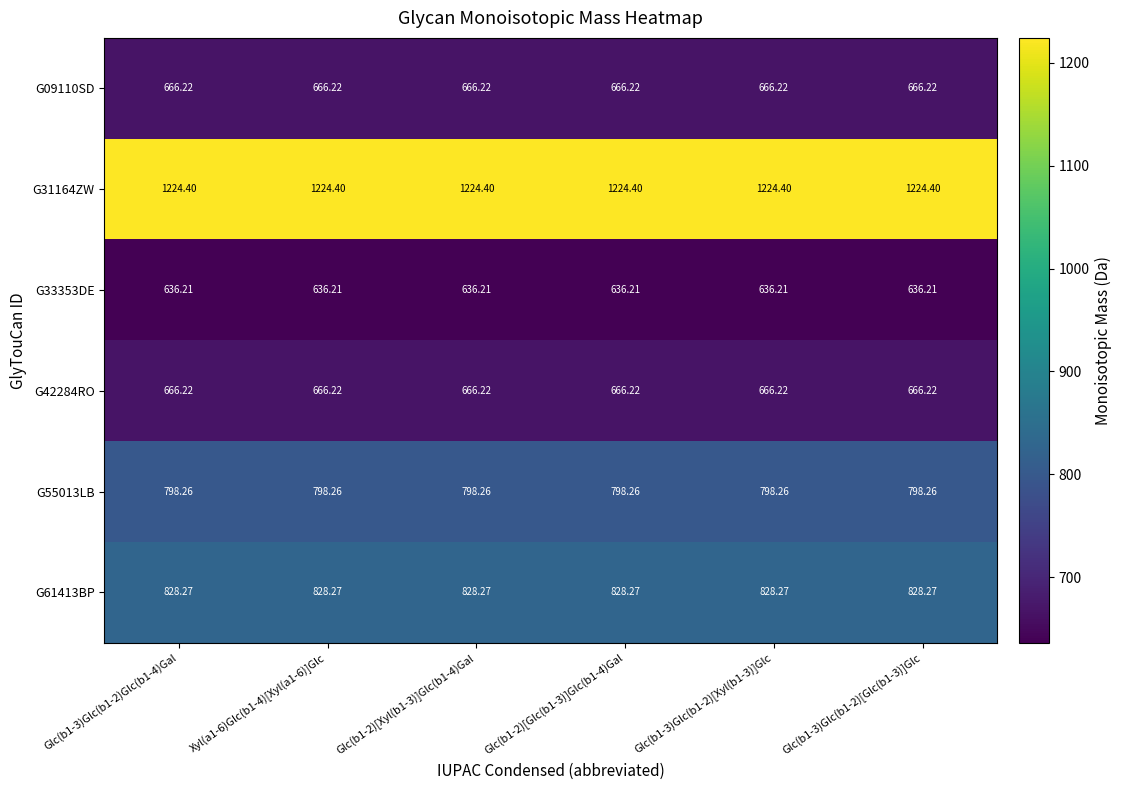

Is the value of G42284RO at Glc(b1-2)[Glc(b1-3)]Glc(b1-4)Gal greater than the value of G33353DE at Glc(b1-2)[Glc(b1-3)]Glc(b1-4)Gal?

Yes